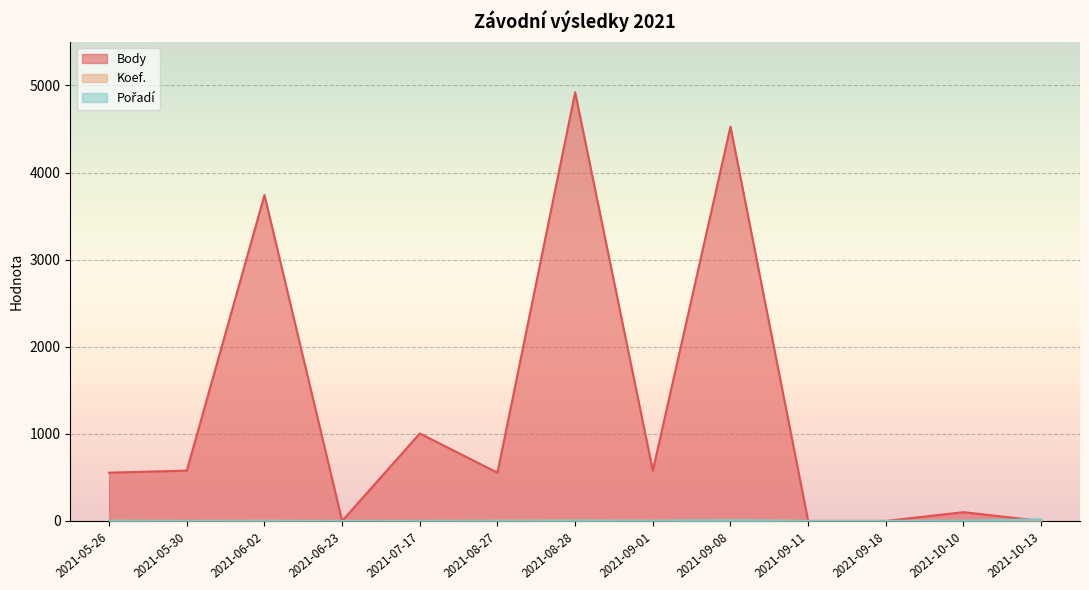

Reading left to right, list all the values displayed in this chart.

Body: 554	578	3741	0	1004	554	4921	578	4526	0	0	101	0
Koef.: 2	1	3	0	1	2	7	1	12	0	0	1	1
Pořadí: 2	1	1	0	1	2	4	3	9	0	0	4	18